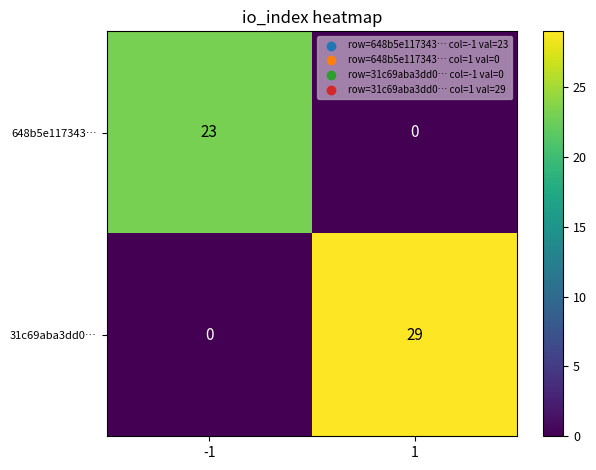

At which category is the sum across all series the highest?

1